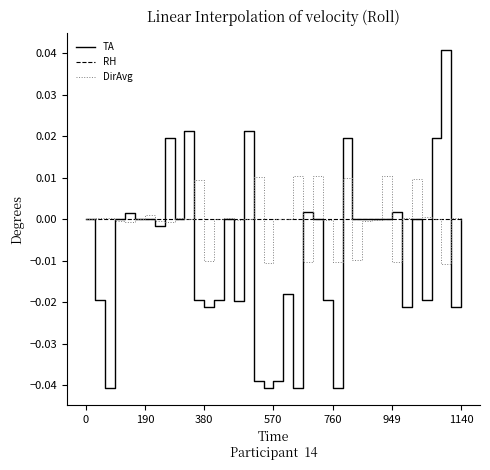

Which series has the largest range (max minus min)?

TA